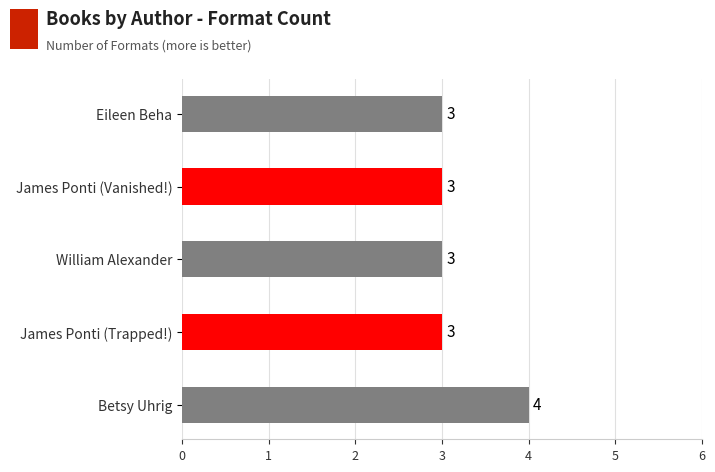

Reading top to bottom, extract all data points from this chart.

3	3	3	3	4